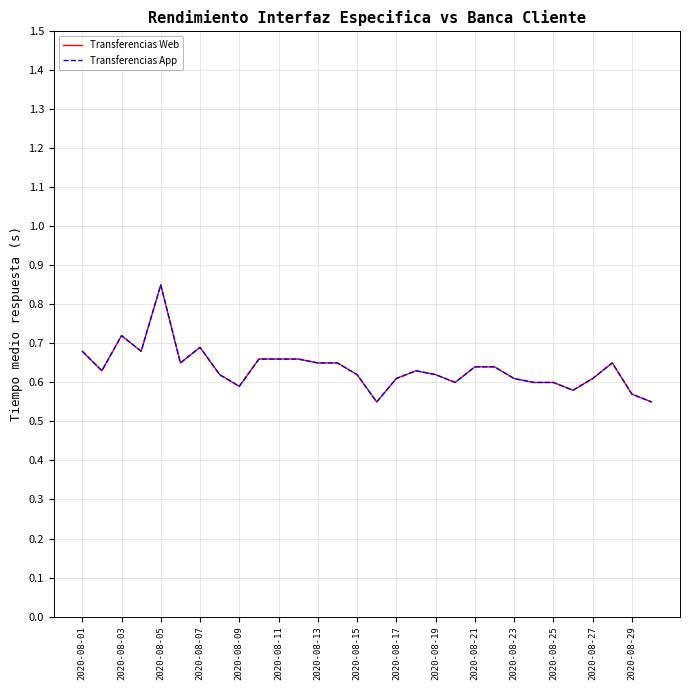

Does the chart display data point markers on the line(s)?

No